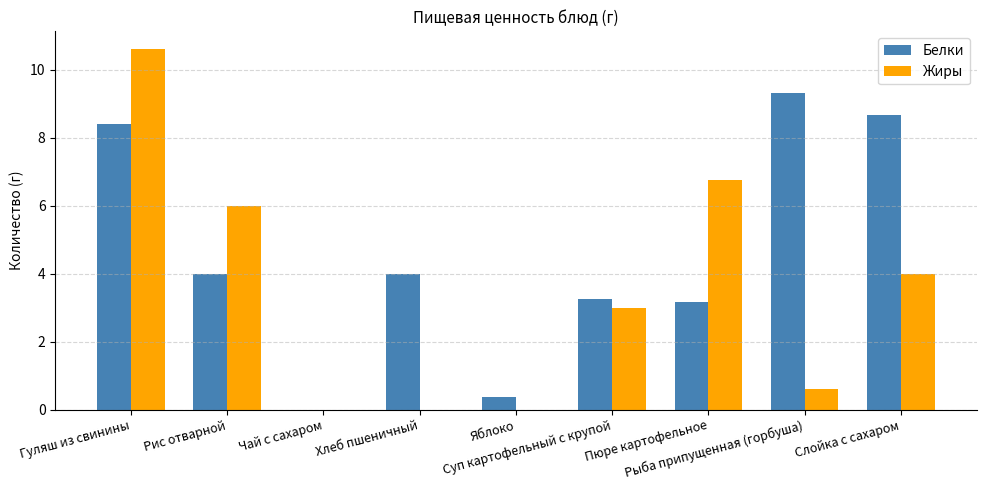

Reading right to left, list all the values displayed in this chart.

Белки: 8.7	9.3	3.1	3.2	0.4	4.0	0.0	4.0	8.4
Жиры: 4.0	0.6	6.8	3.0	0.0	0.0	0.0	6.0	10.6